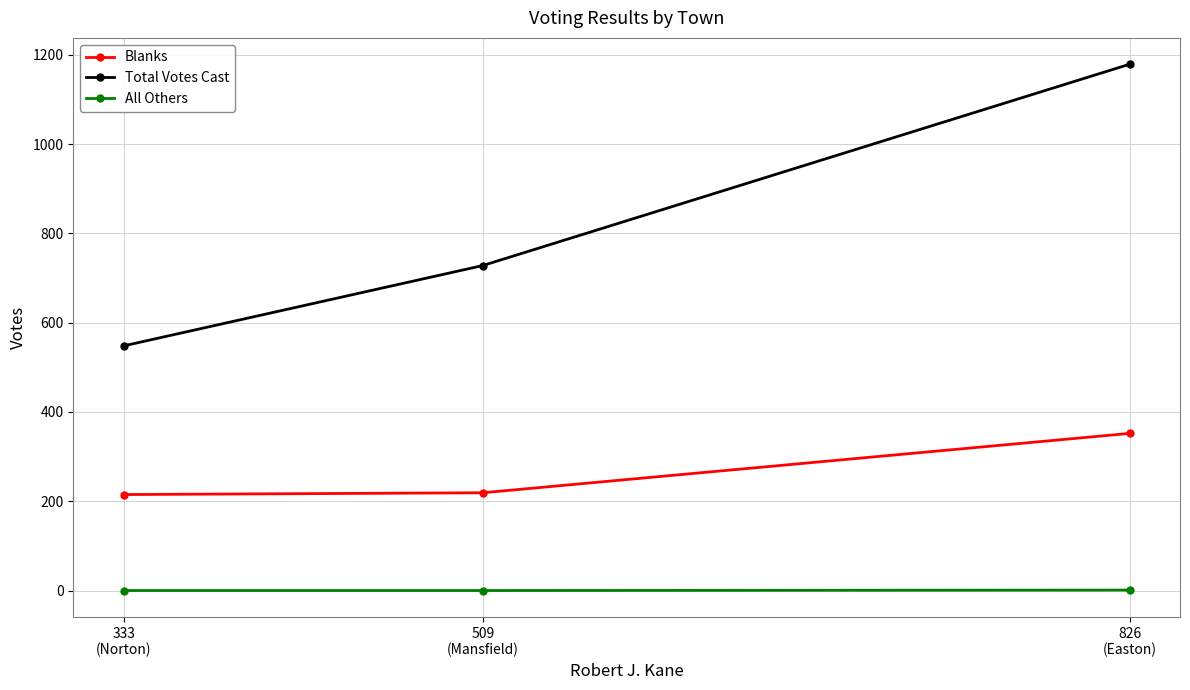

What is the difference between the maximum and minimum values in the All Others series?

1